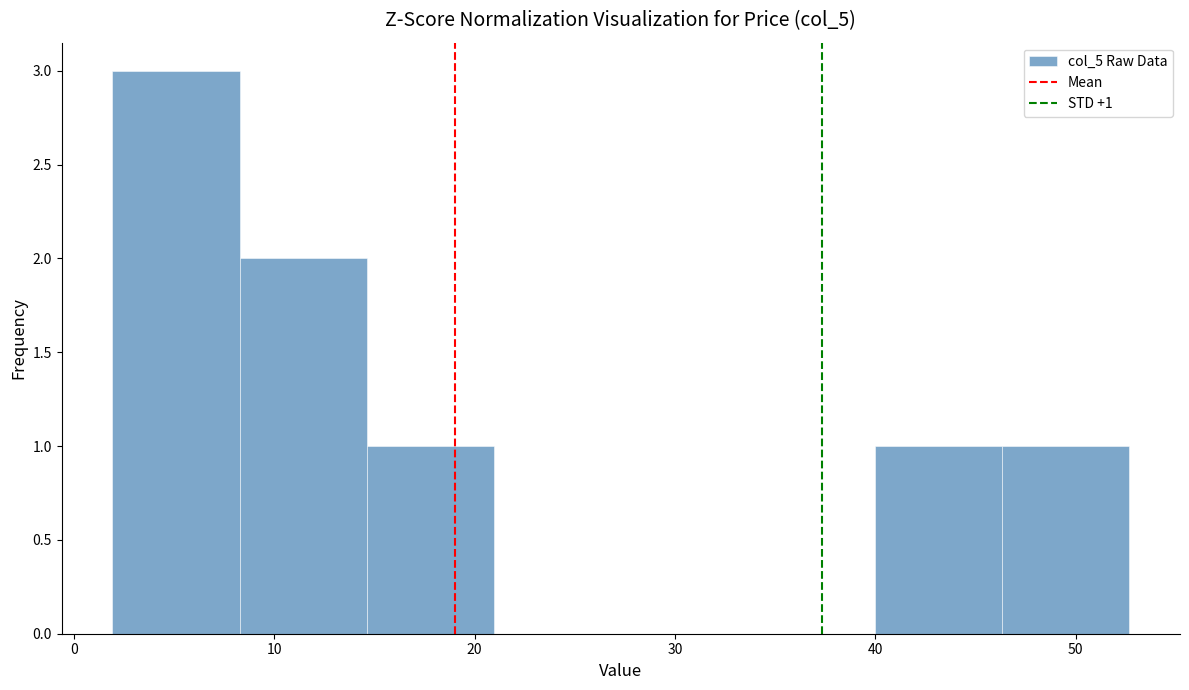

Over which range of the x-axis is the bar tallest?

2 to 8